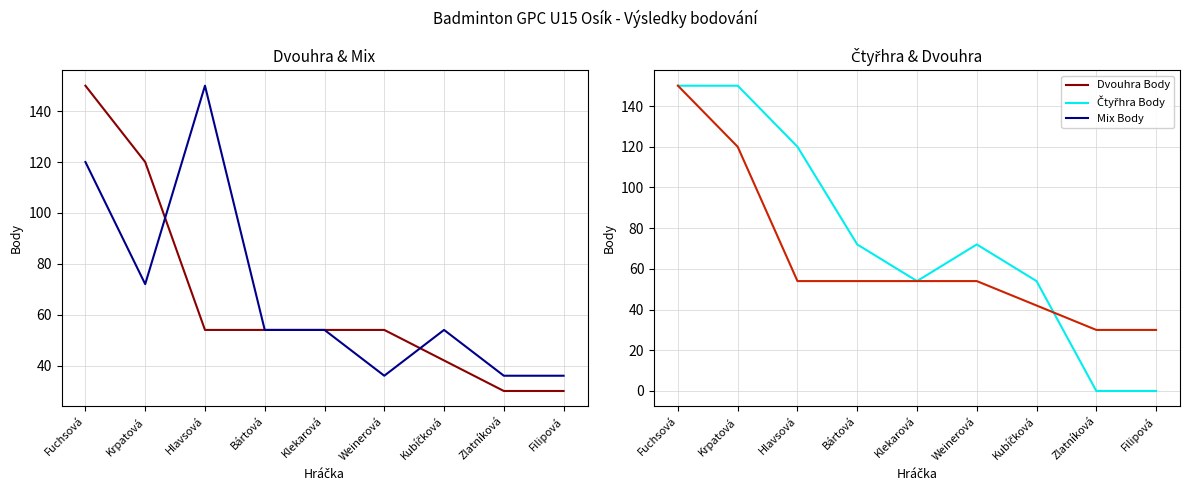

Which series has the largest range (max minus min)?

Čtyřhra Body